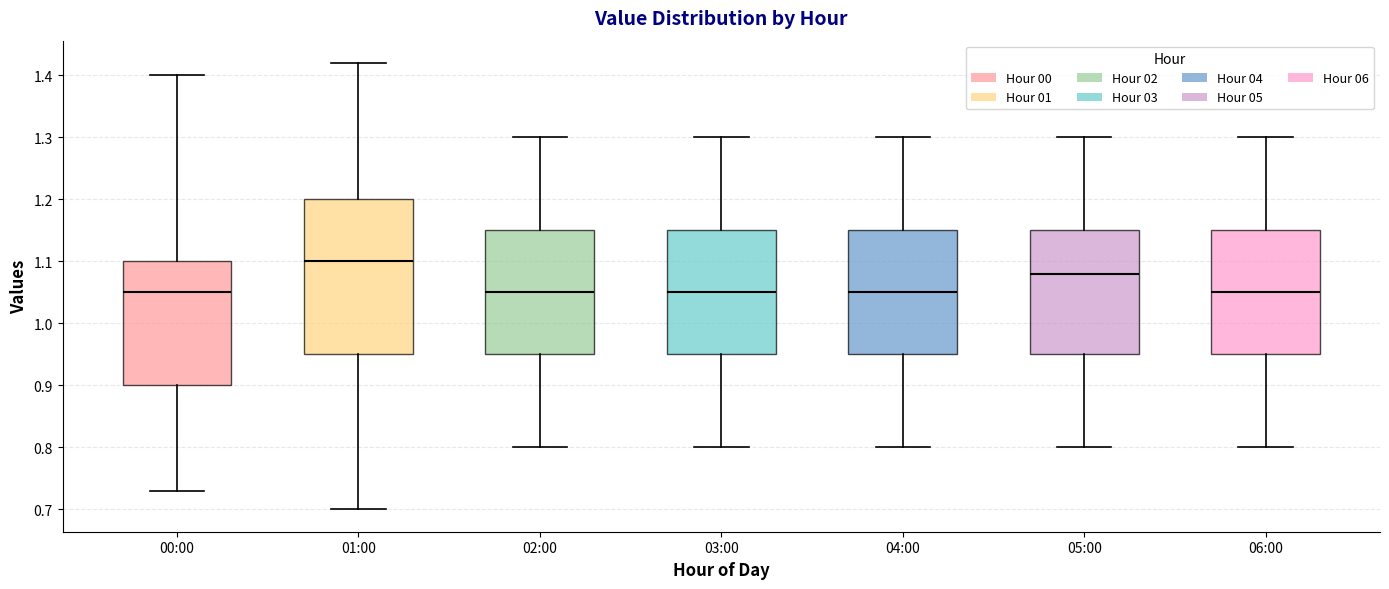

Comparing the boxes themselves (not the whiskers), which one is the tallest?

01:00